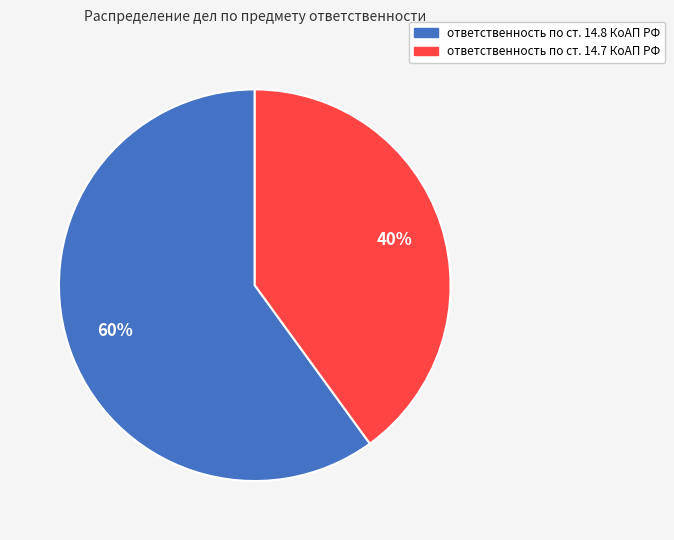

Approximately how many times larger is the value at ответственность по ст. 14.7 КоАП РФ compared to ответственность по ст. 14.8 КоАП РФ?

0.7